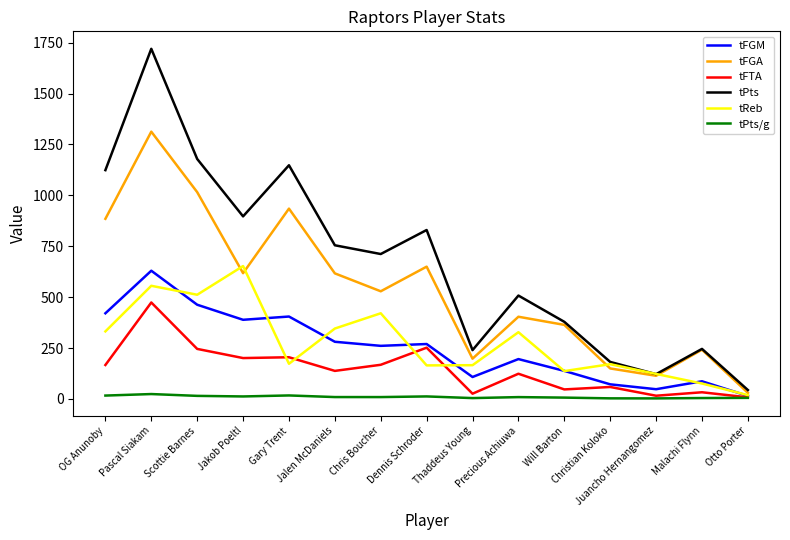

What is the highest value of the tFTA series?

474.0